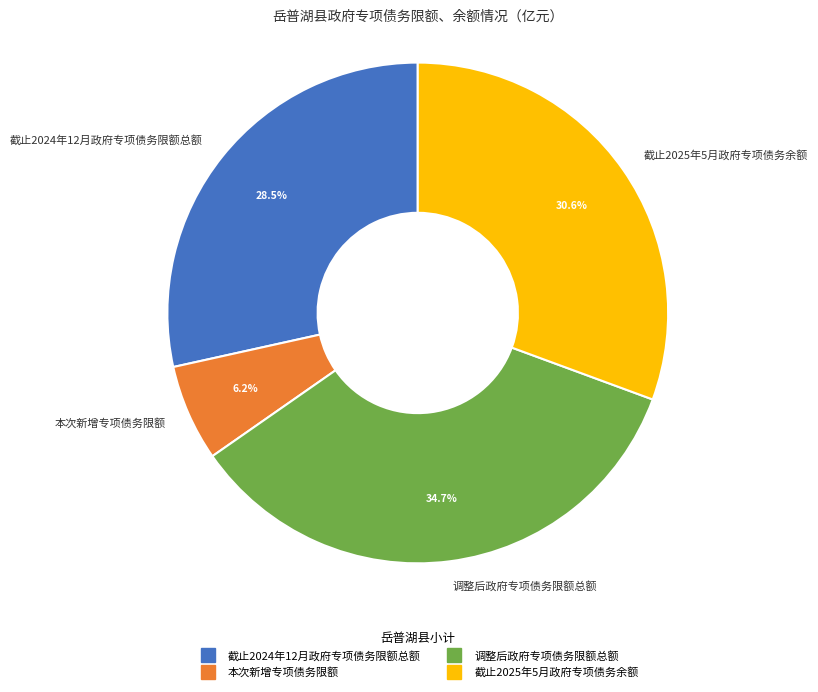

To the nearest percent, what portion does 本次新增专项债务限额 represent?

6%